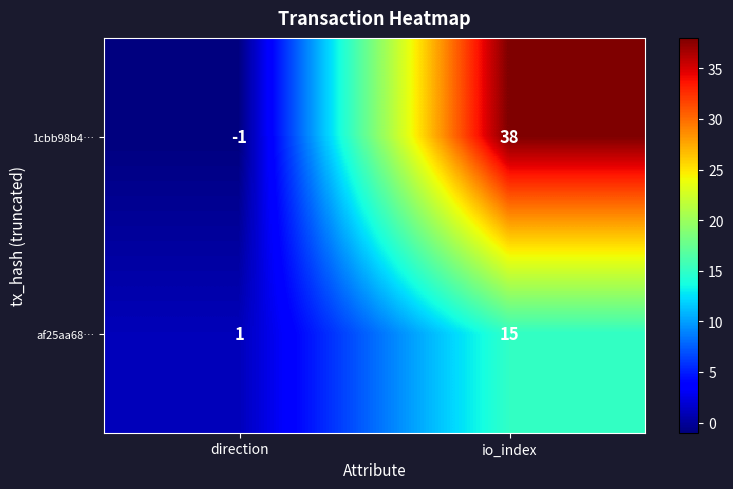

List the series in order of their peak value, highest first.

1cbb98b4…, af25aa68…